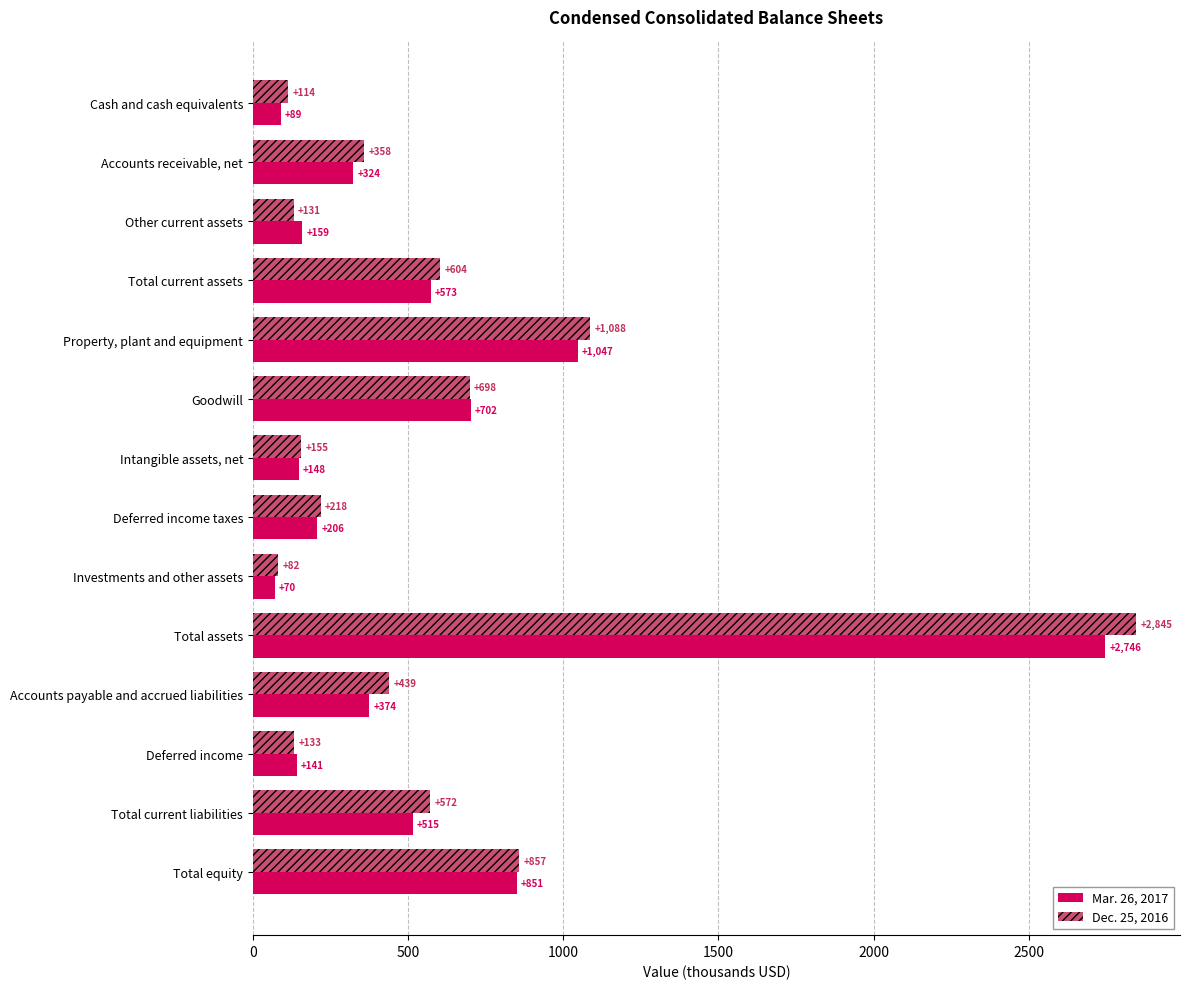

What is the difference between the highest and lowest values at Deferred income?

8.0